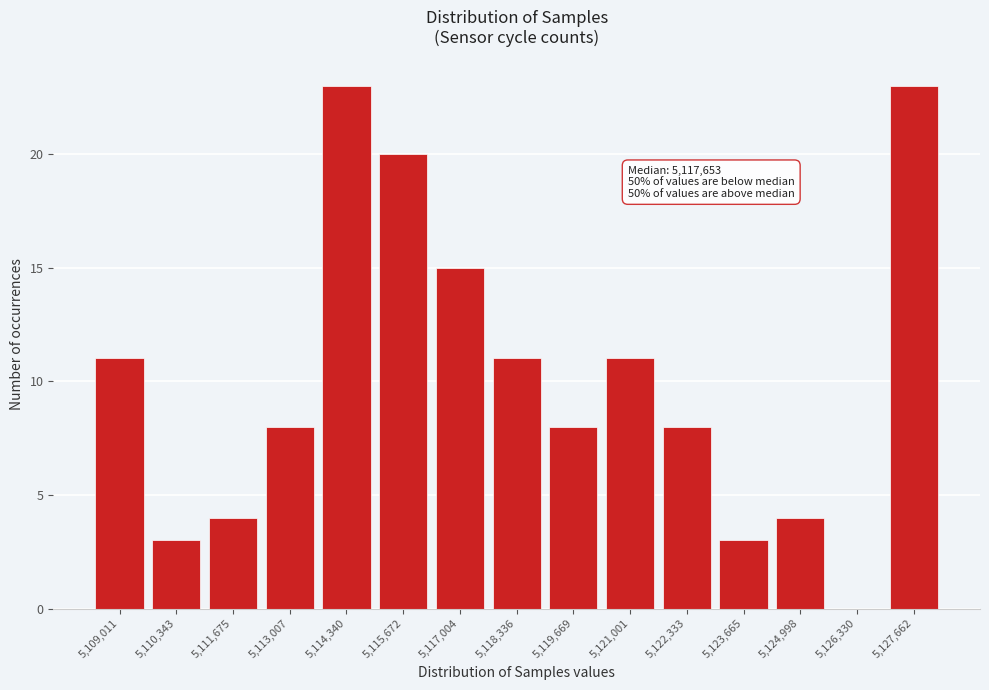

Reading left to right, extract all data points from this chart.

5,109,011=11	5,110,343=3	5,111,675=4	5,113,007=8	5,114,340=23	5,115,672=20	5,117,004=15	5,118,336=11	5,119,669=8	5,121,001=11	5,122,333=8	5,123,665=3	5,124,998=4	5,126,330=0	5,127,662=23